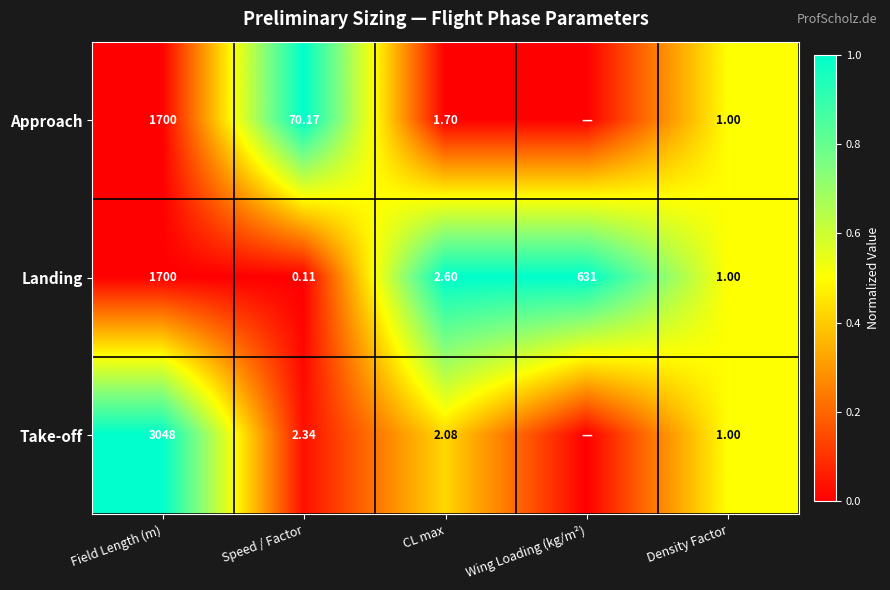

At which label does Landing reach its minimum?

Speed / Factor